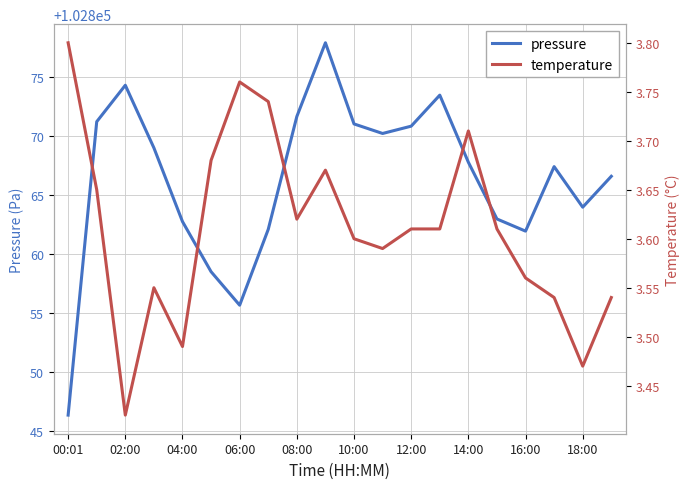

The pressure series shows 102870.8 at 12:00. True or false?

True